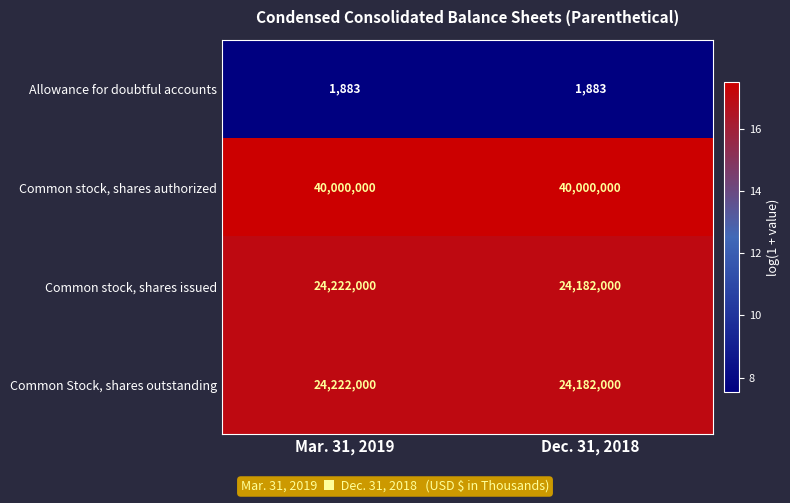

List the labels in order of Common stock, shares issued value, smallest first.

Dec. 31, 2018, Mar. 31, 2019